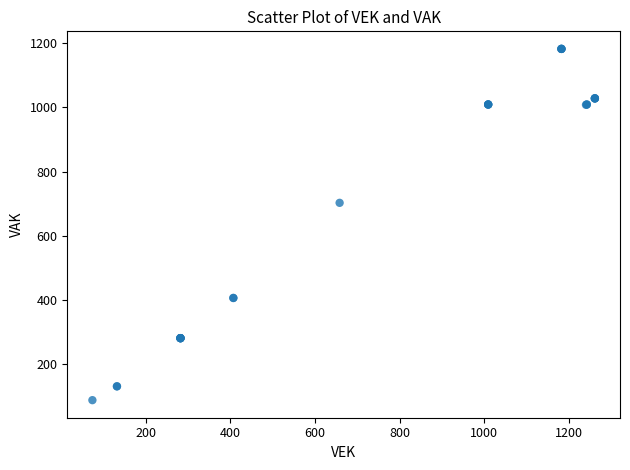

What Y value in the scatter plot is closest to 635?

703